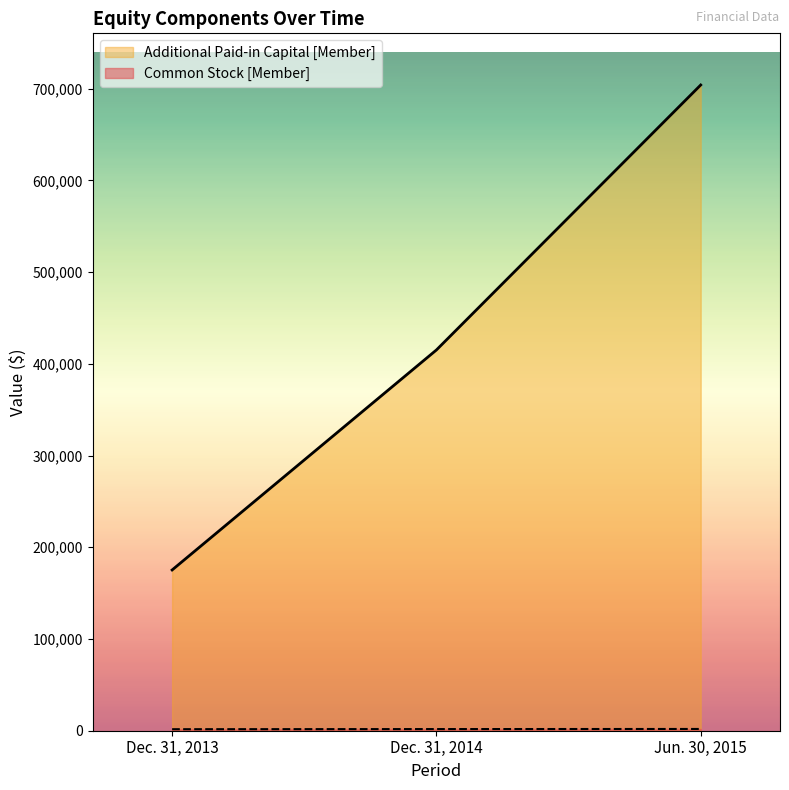

Reading left to right, extract all data points from this chart.

Common Stock [Member]: Dec. 31, 2013=1651	Dec. 31, 2014=1800	Jun. 30, 2015=1913
Additional Paid-in Capital [Member]: Dec. 31, 2013=175239	Dec. 31, 2014=415072	Jun. 30, 2015=703925